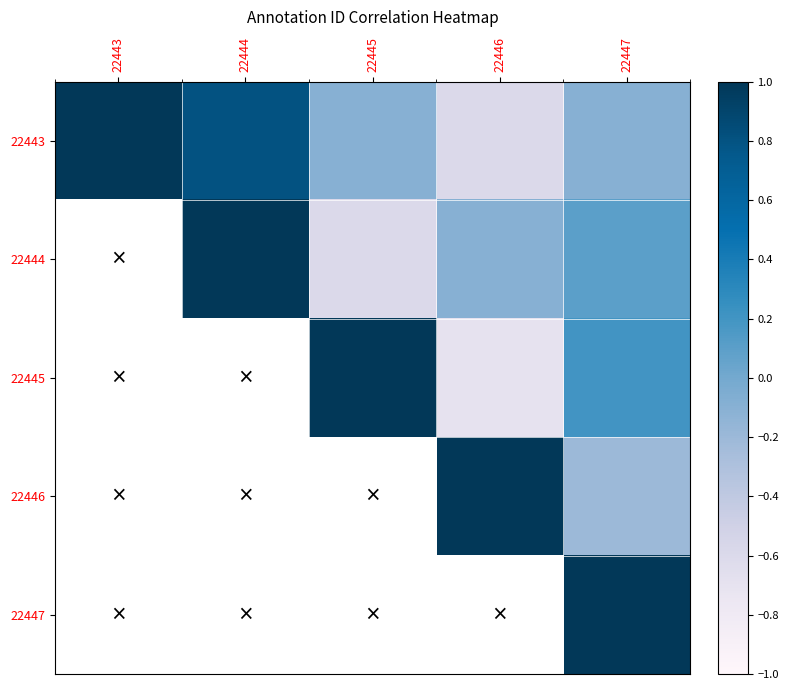

How many data points in 22444 are above 0?

2